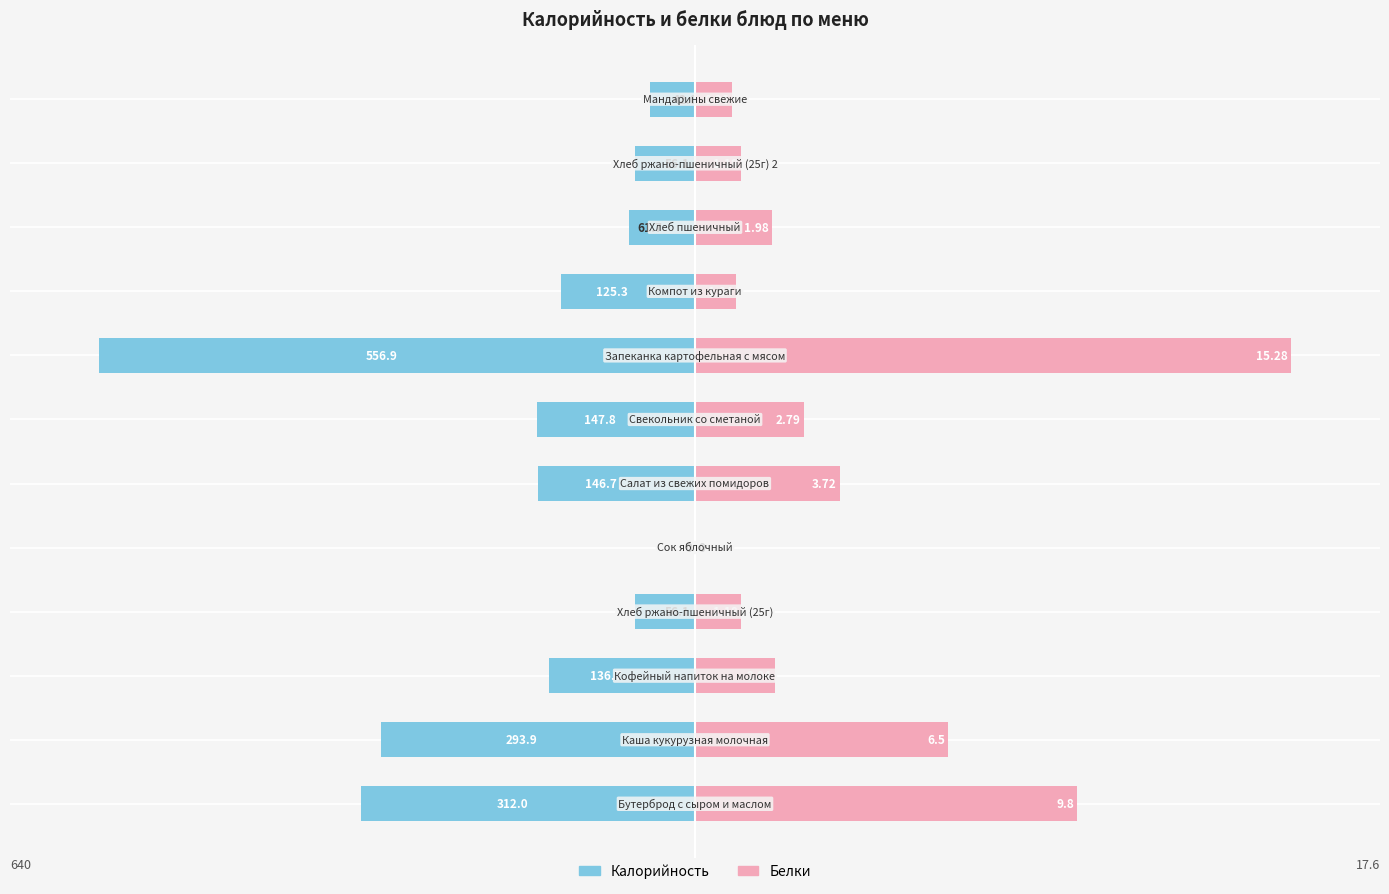

How many bars are there in total?

24